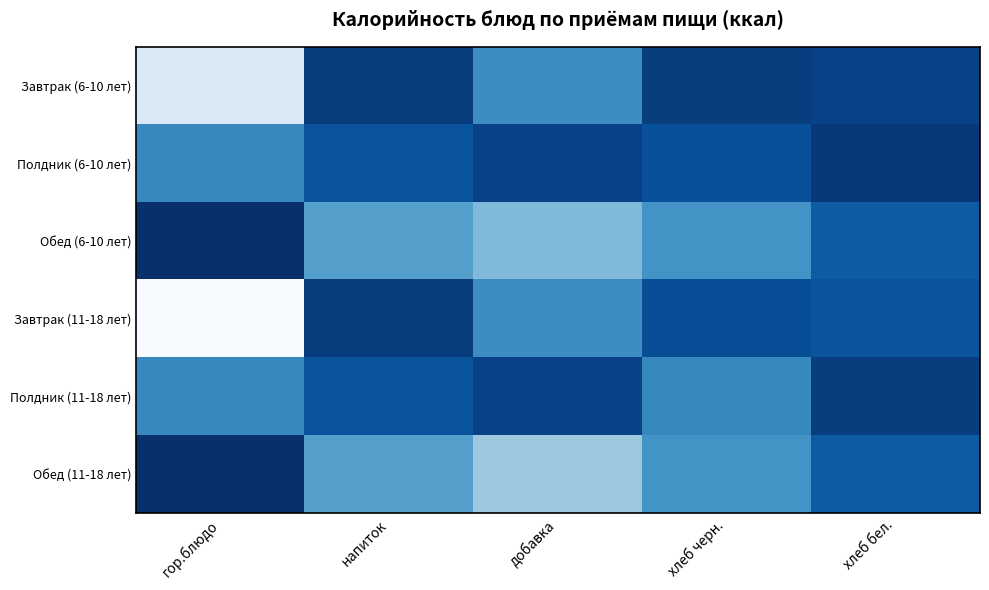

Which category has the lowest value across all series?

гор.блюдо